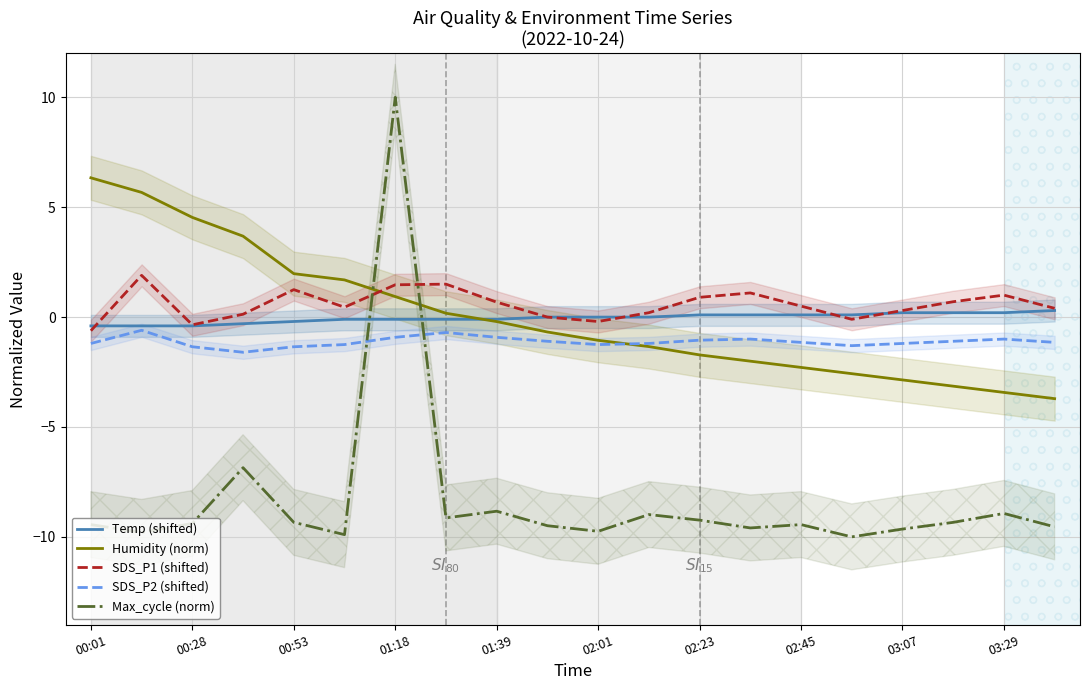

What is the greatest value displayed?

10.0